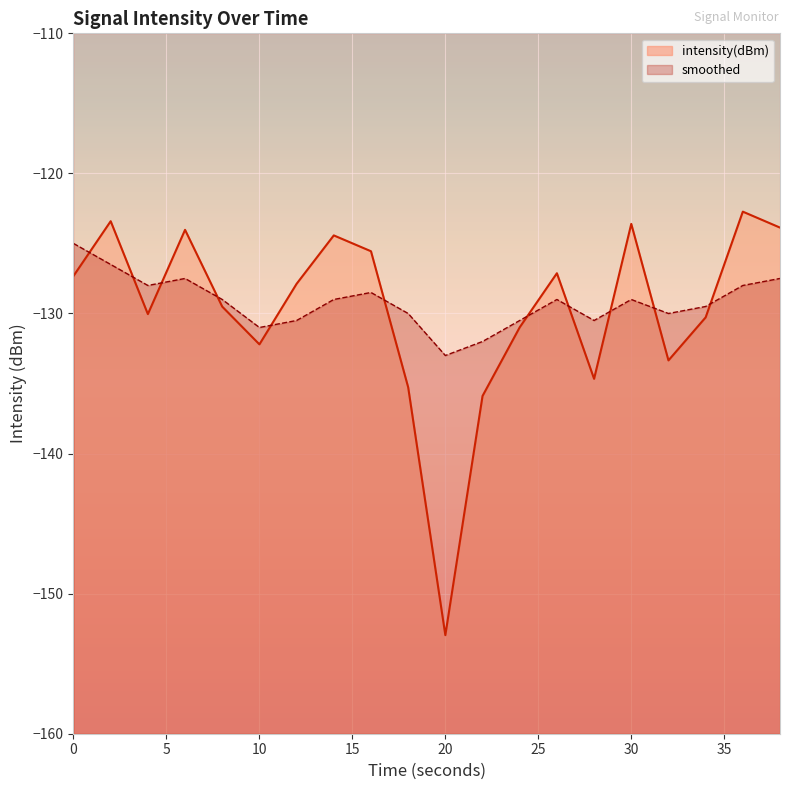

What is the highest value of the smoothed series?

-125.0